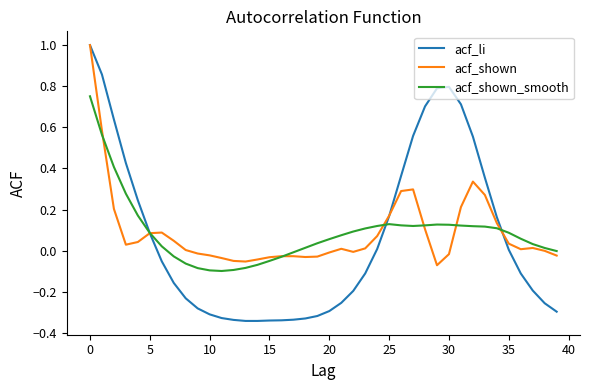

What is the greatest value displayed?

1.0